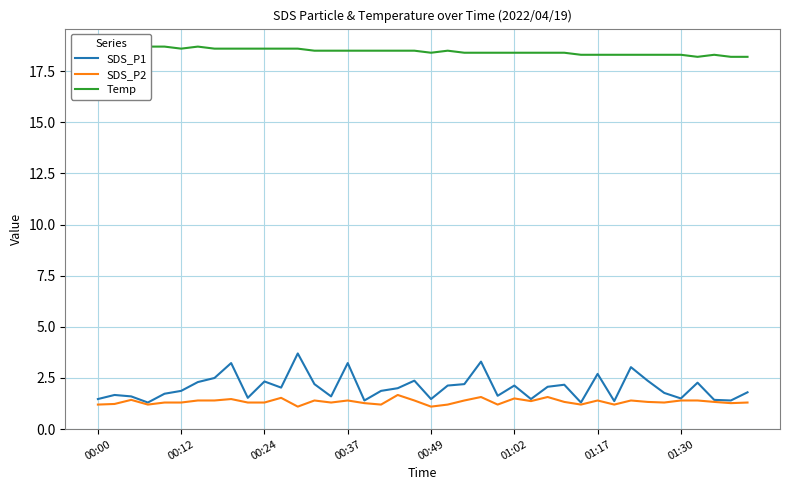

Count the number of categories in the chart.

40